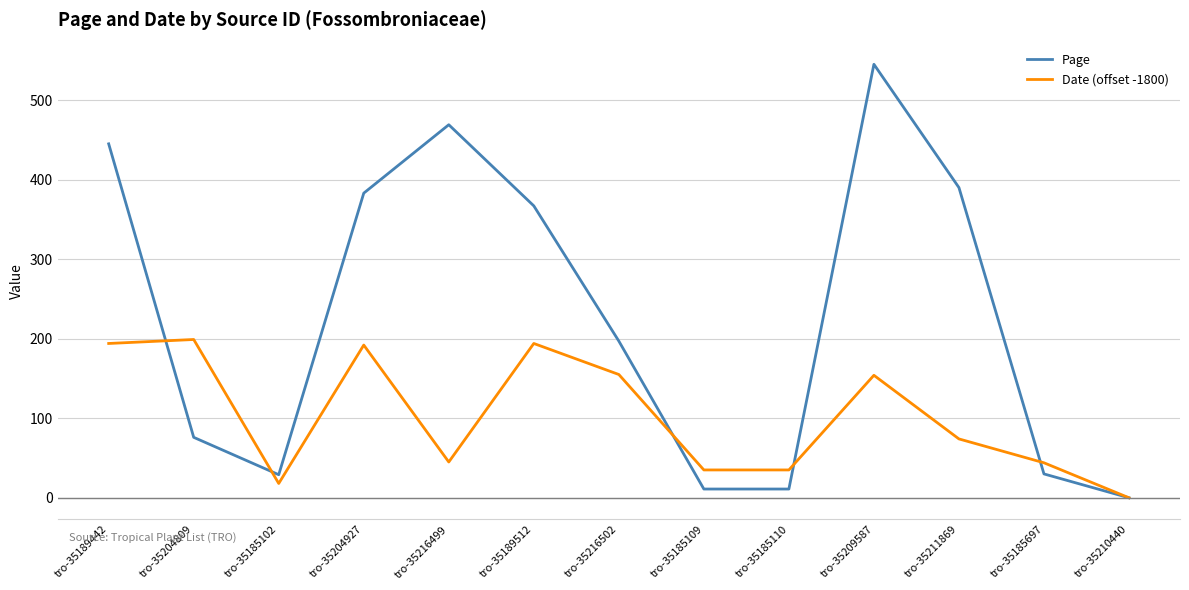

Rank the series by their maximum value, from lowest to highest.

Date (offset -1800), Page